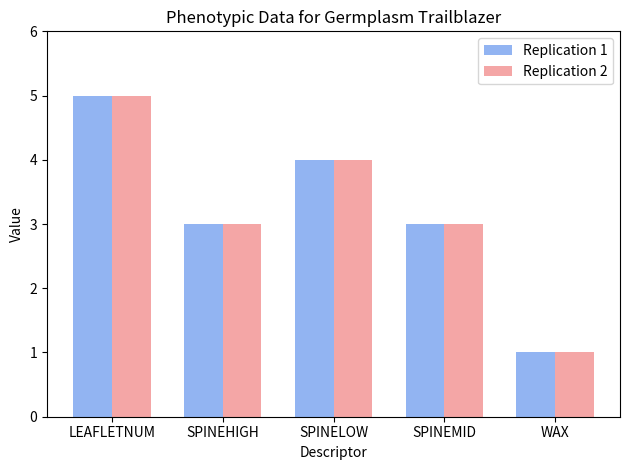

At how many categories does at least one series exceed 2?

4